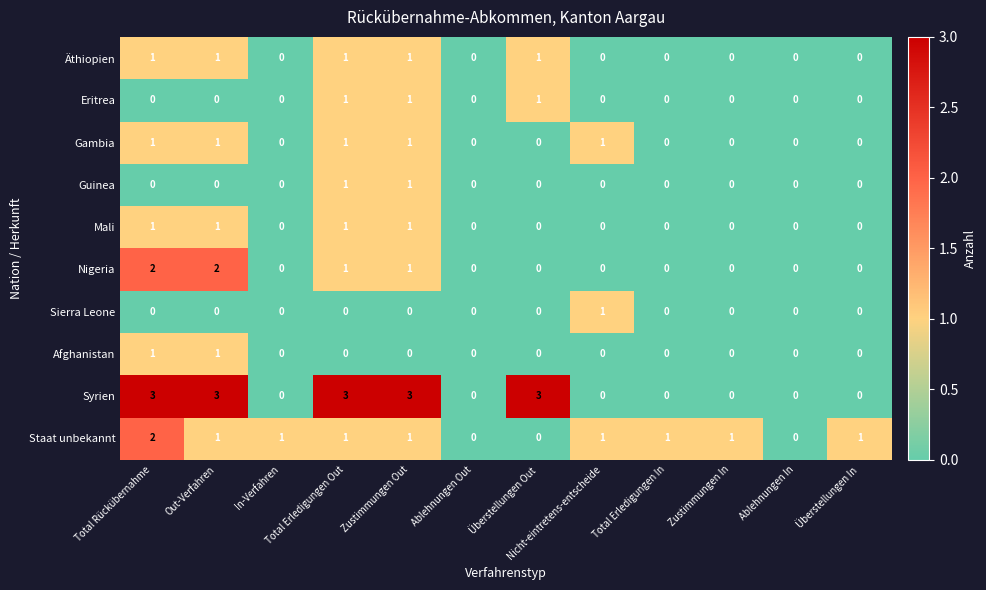

Count the Mali values in the range 0 to 1.

12